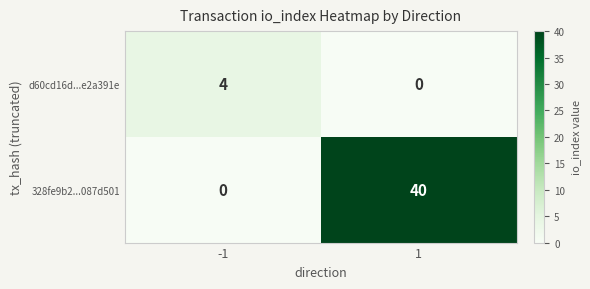

List the series in order of their overall mean, lowest first.

d60cd16d...e2a391e, 328fe9b2...087d501